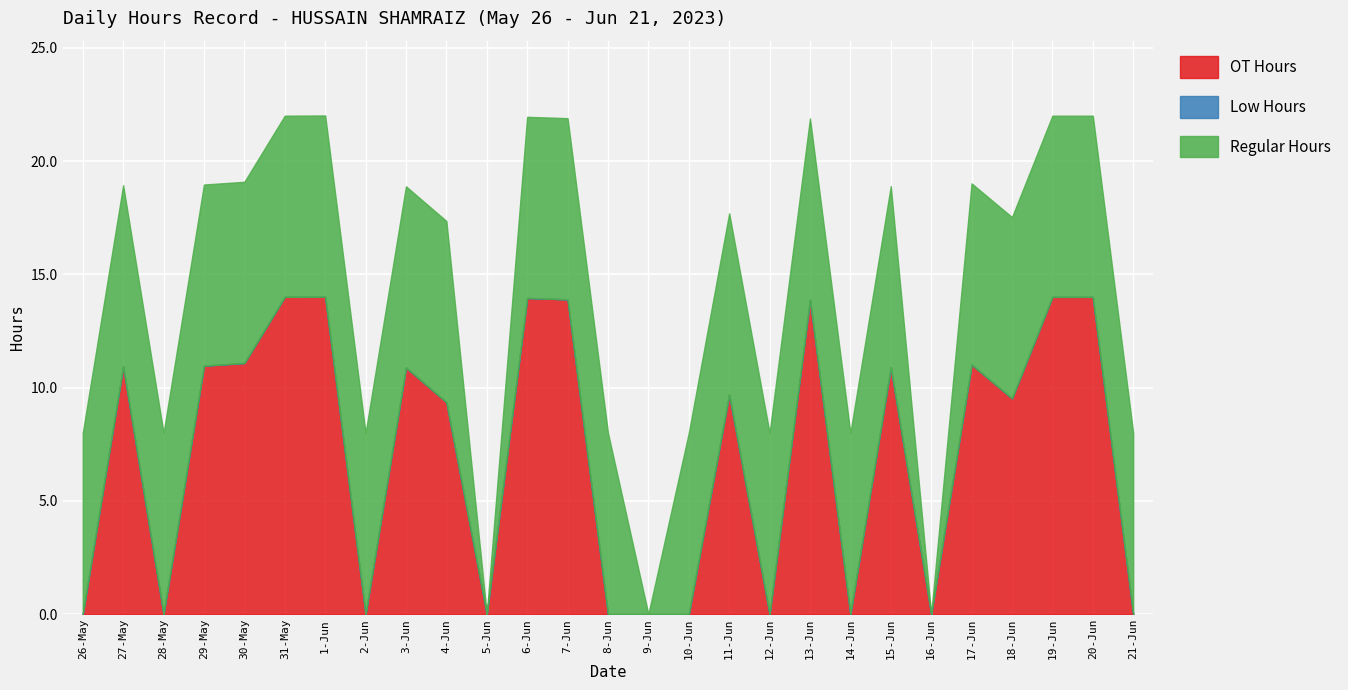

How many lines are shown in the chart?

3